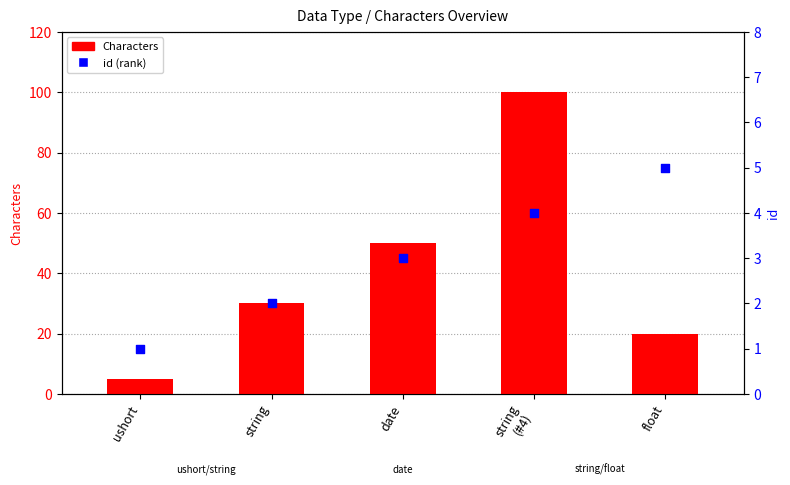

What are all the series names shown in the legend?

Characters, id (rank)